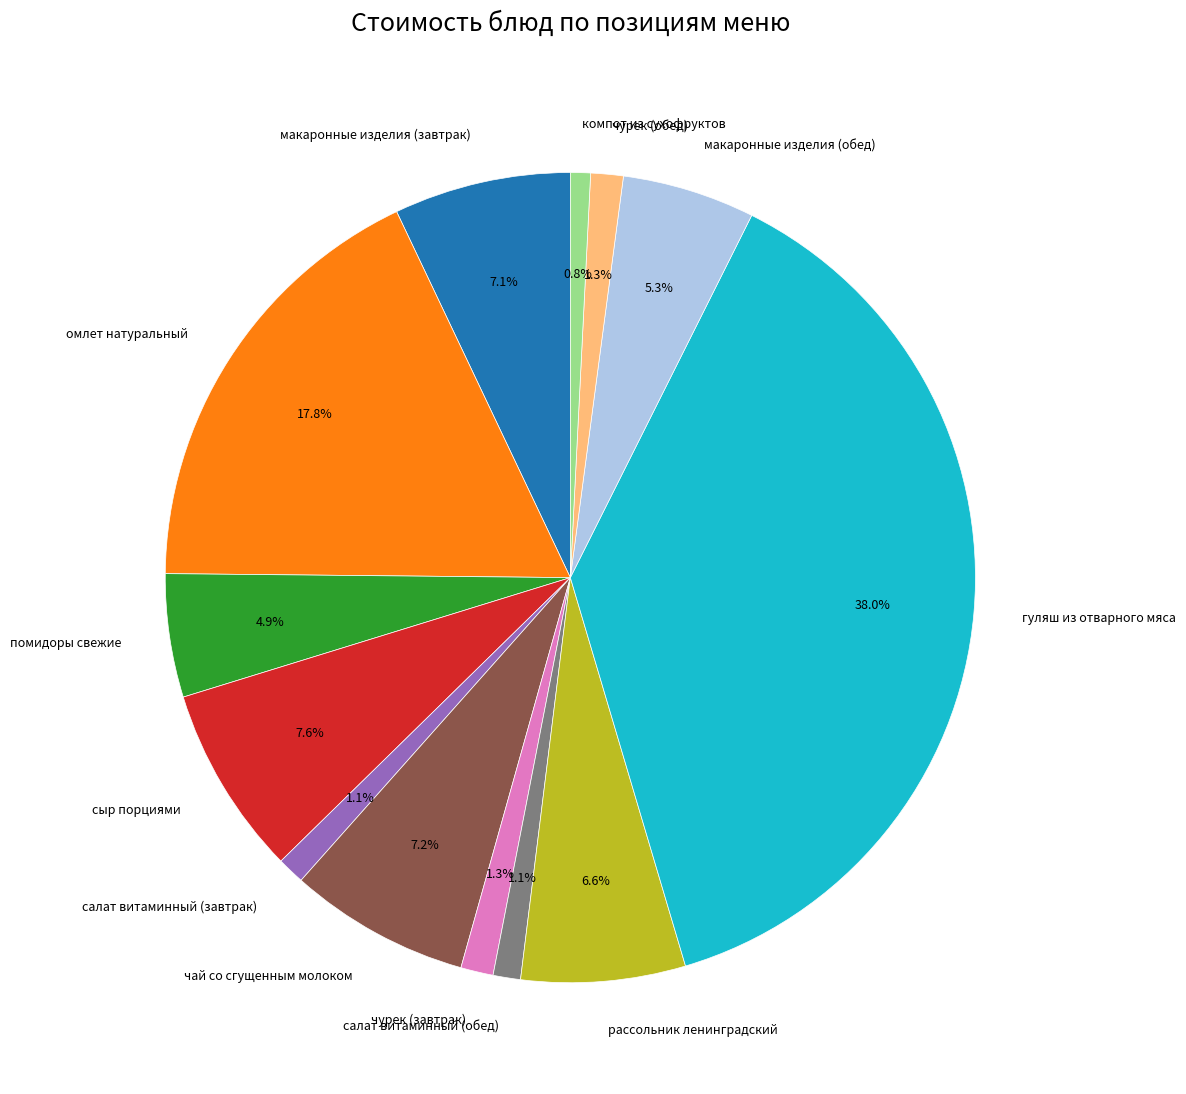

The омлет натуральный slice represents 18% of the pie. True or false?

True